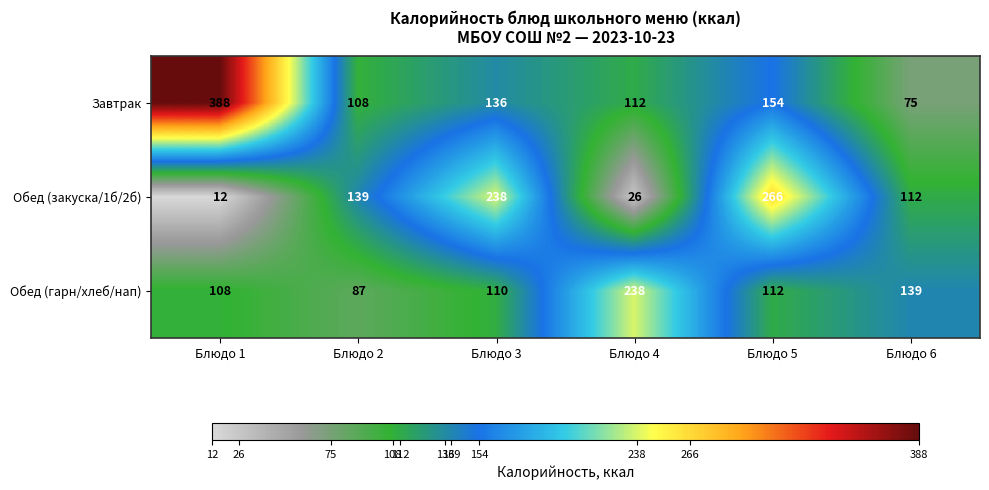

What is the greatest value displayed?

388